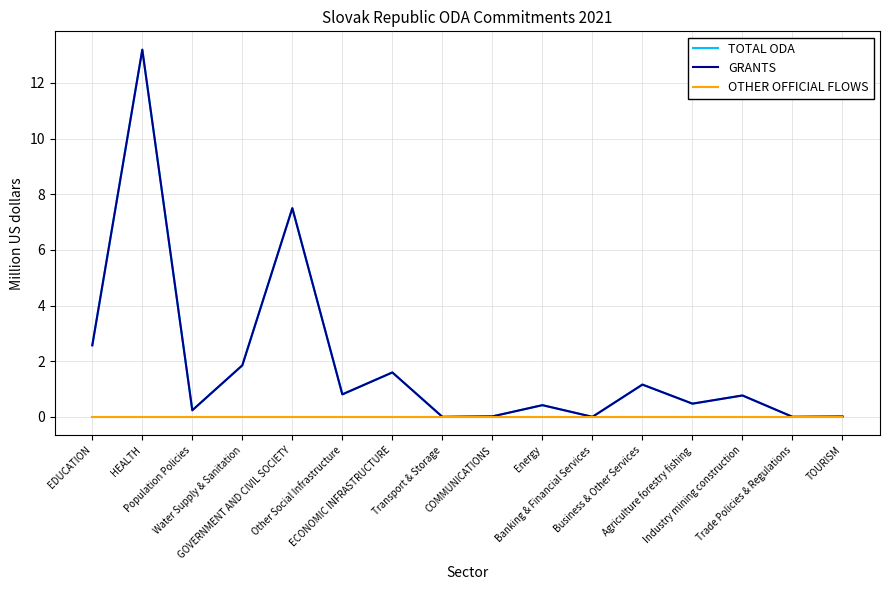

Is this an area chart (filled region under the line)?

No